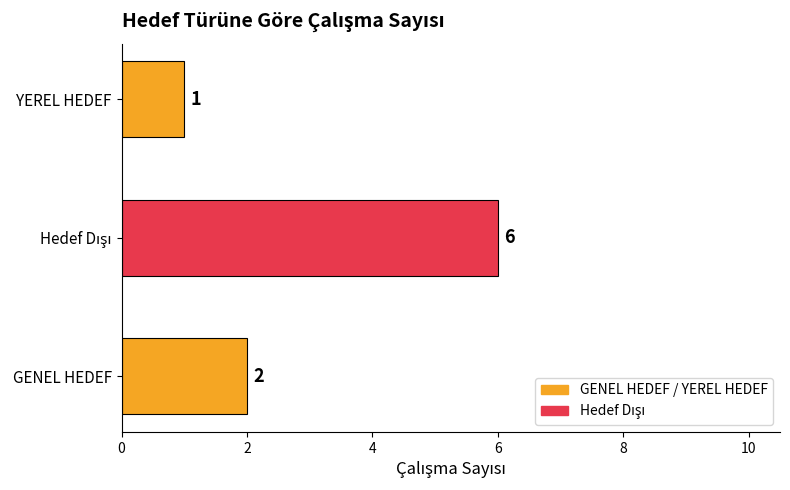

Is it true that the value at GENEL HEDEF is 0?

False